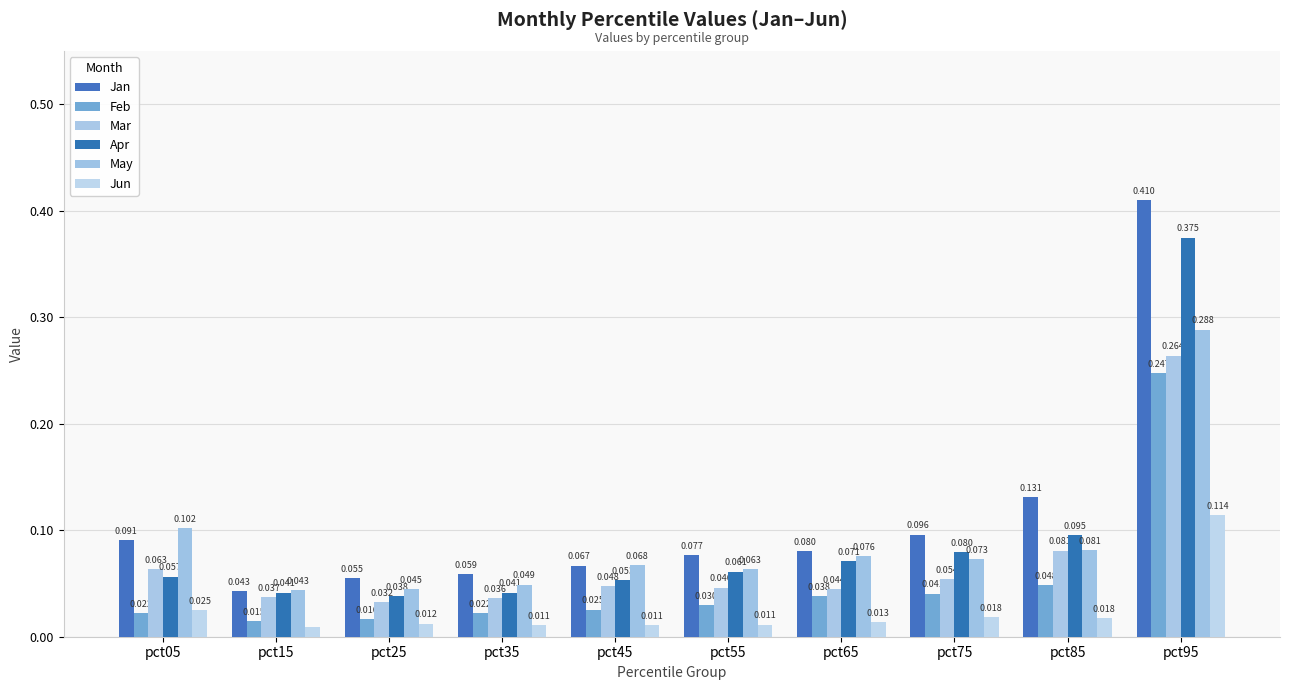

Reading left to right, transcribe all the data shown in this chart.

Jan: 0.1	0.0	0.1	0.1	0.1	0.1	0.1	0.1	0.1	0.4
Feb: 0.0	0.0	0.0	0.0	0.0	0.0	0.0	0.0	0.0	0.2
Mar: 0.1	0.0	0.0	0.0	0.0	0.0	0.0	0.1	0.1	0.3
Apr: 0.1	0.0	0.0	0.0	0.1	0.1	0.1	0.1	0.1	0.4
May: 0.1	0.0	0.0	0.0	0.1	0.1	0.1	0.1	0.1	0.3
Jun: 0.0	0.0	0.0	0.0	0.0	0.0	0.0	0.0	0.0	0.1